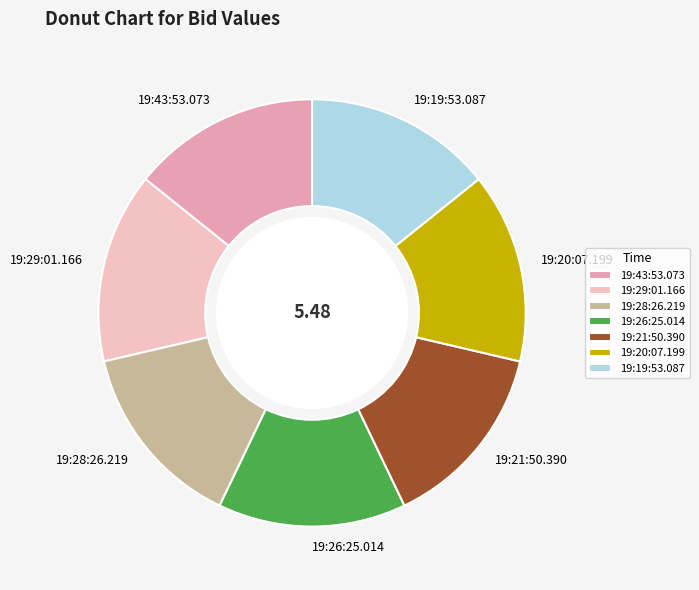

Is there any slice that represents more than half of the pie?

No